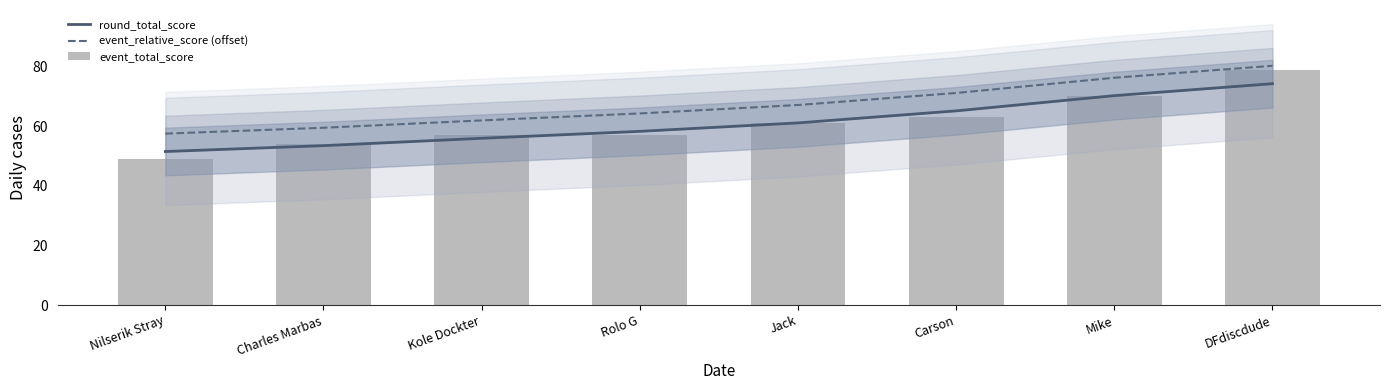

How many values in the round_total_score series are below 61?

4